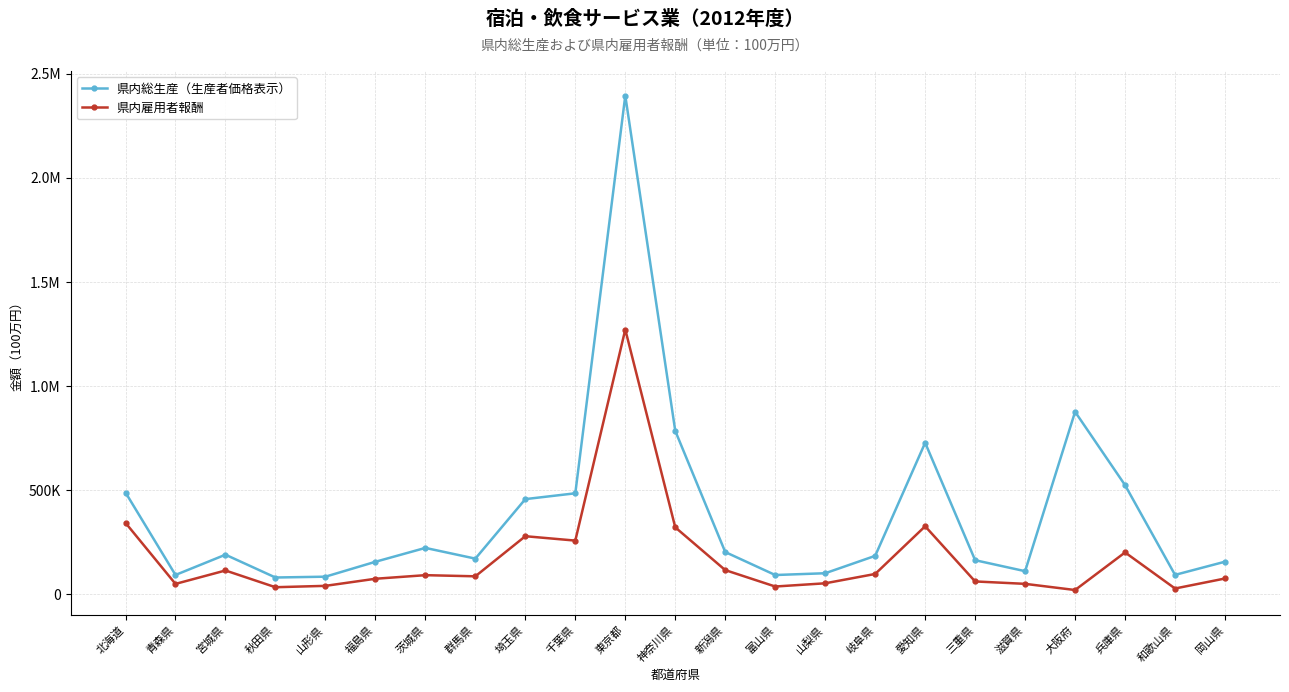

In 県内雇用者報酬, how many points are lower than both neighbors (excluding endpoints)?

7